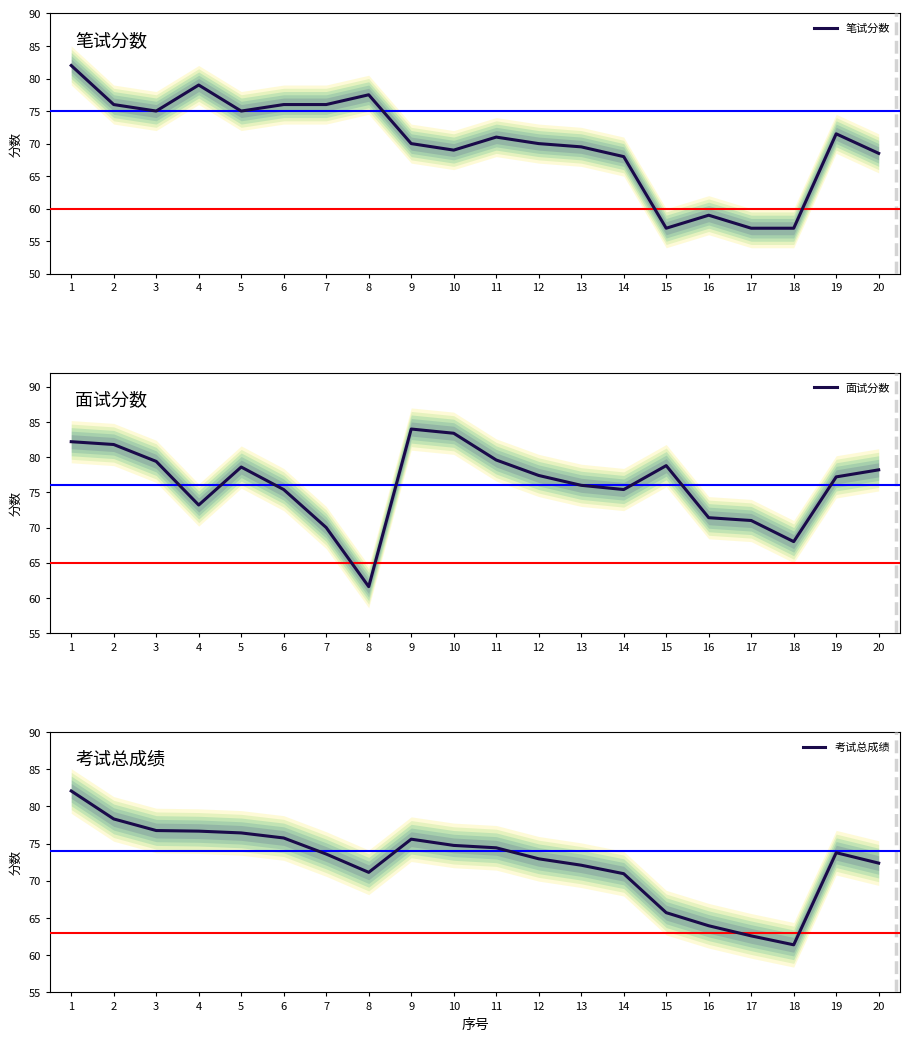

What is the total value across all series at 2?

236.1